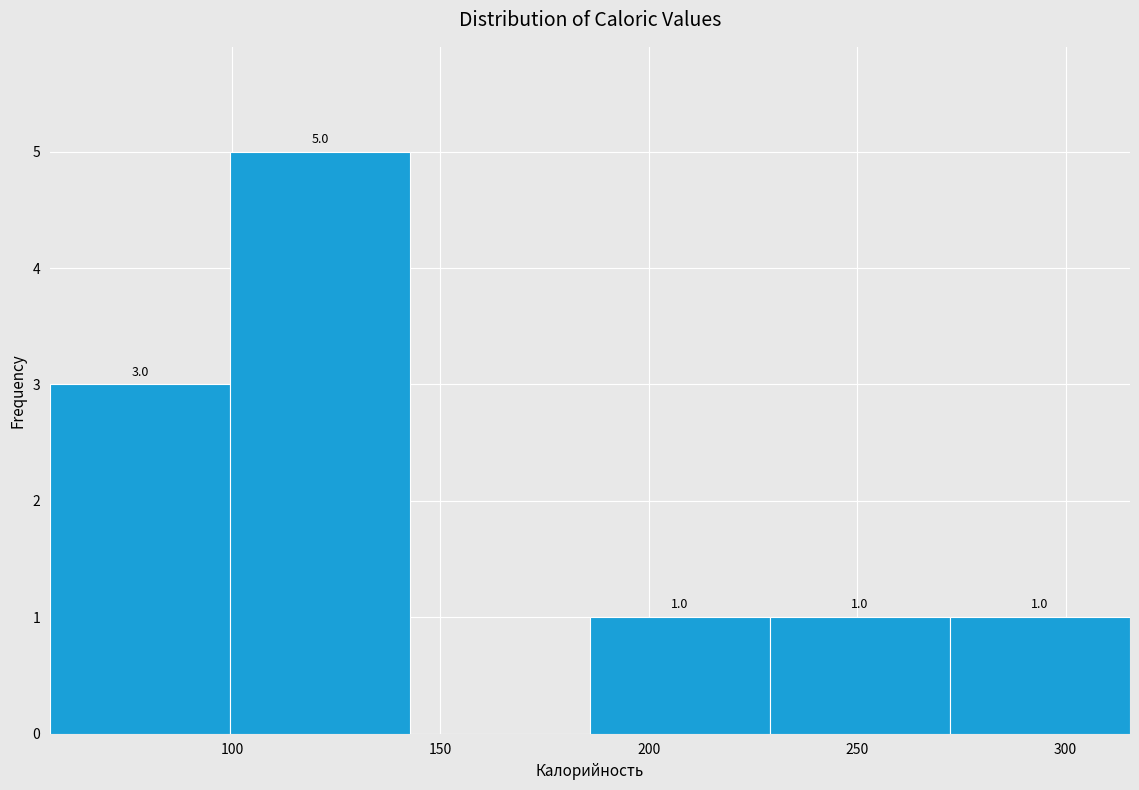

Over which range of the x-axis is the bar tallest?

100 to 145